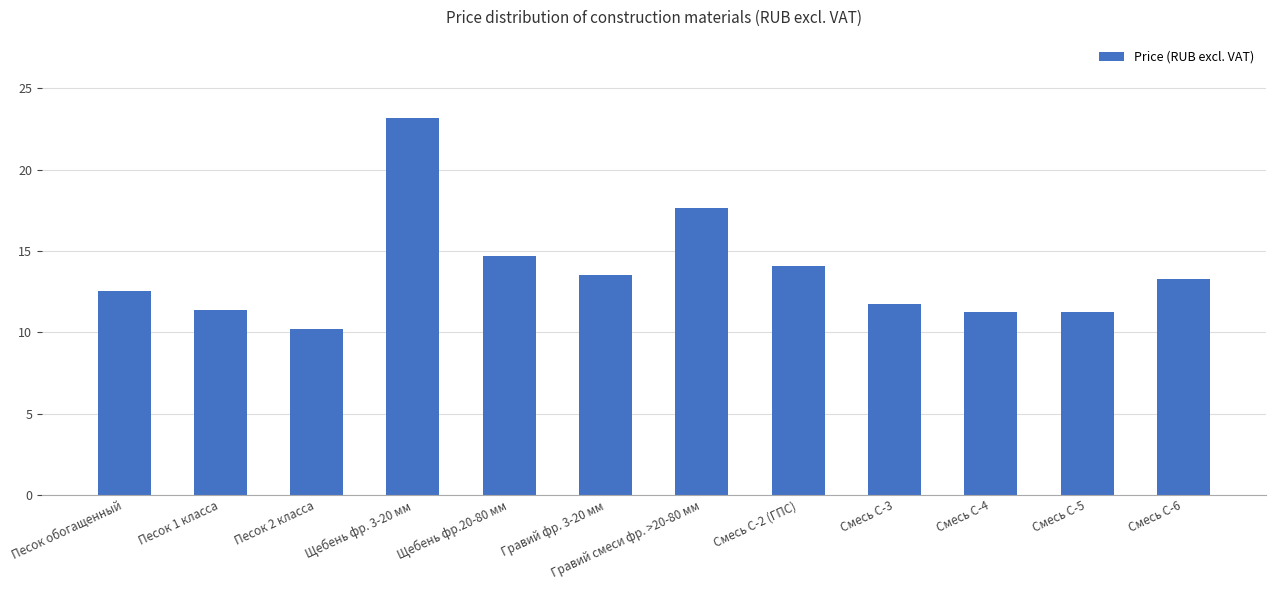

What is the label of the 6th bar from the right?

Гравий смеси фр. >20-80 мм